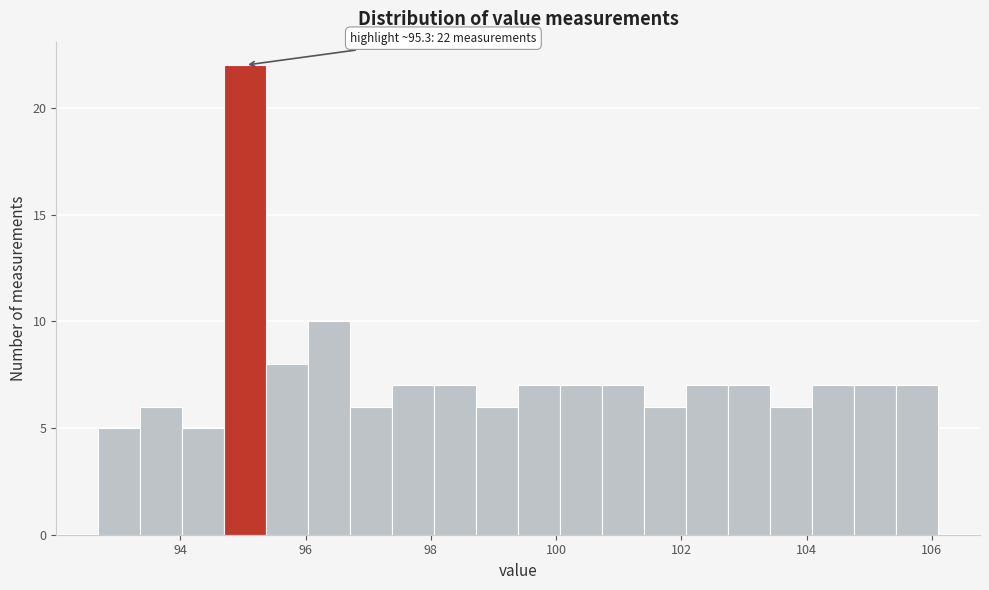

Read against the x-axis, roughly where is the centre of the tallest bar?

95.0